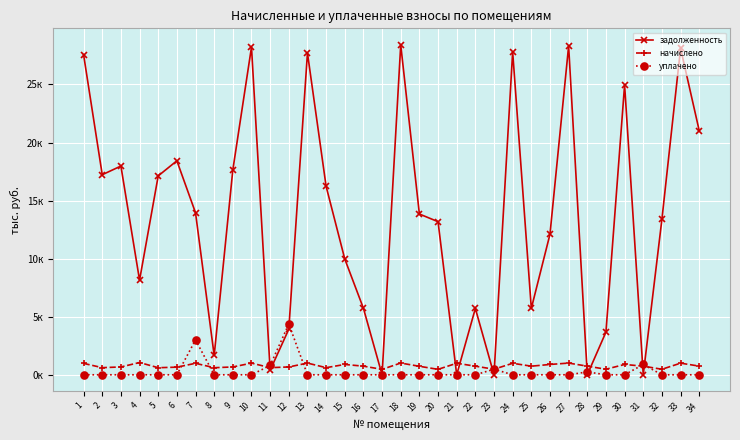

At 24, list the series in order from smallest to largest.

уплачено, начислено, задолженность